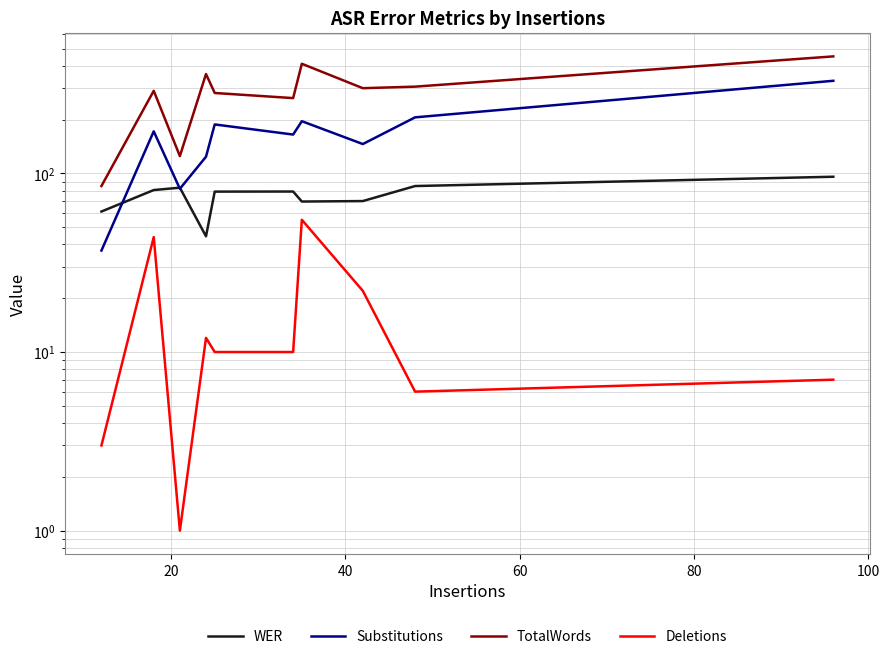

True or false: TotalWords and WER cross at least once.

False